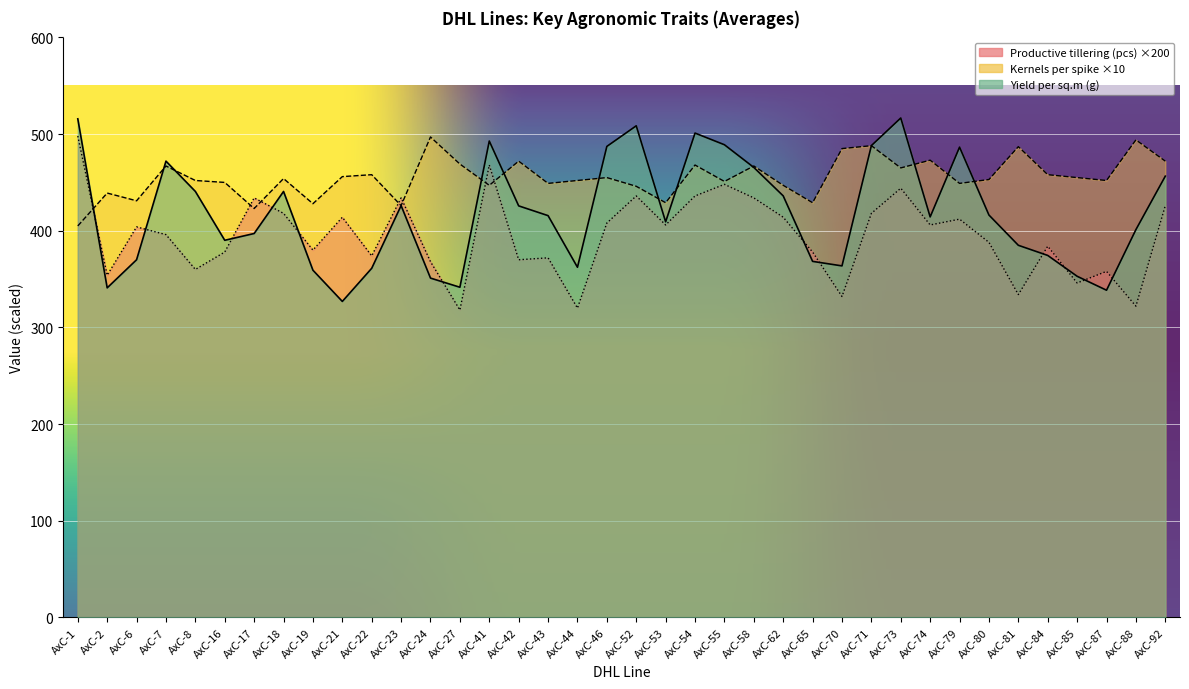

What is the difference between the second highest and minimum values in the Number of kernels per main spike (pcs) series?

89.0